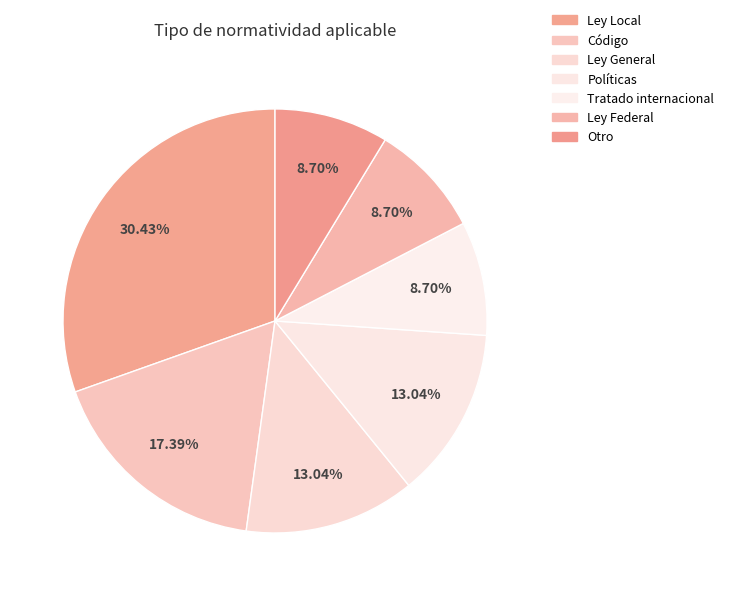

How many segments does this pie chart have?

7